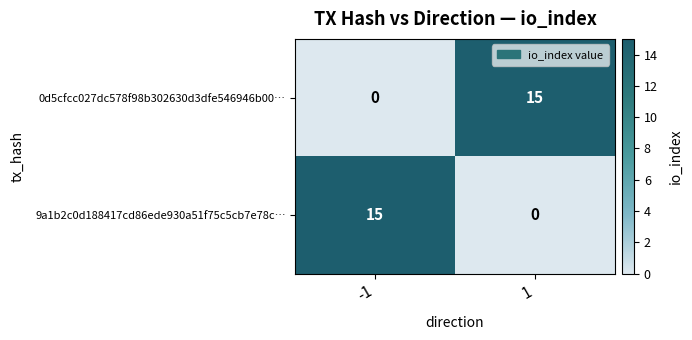

What is the greatest value displayed?

15